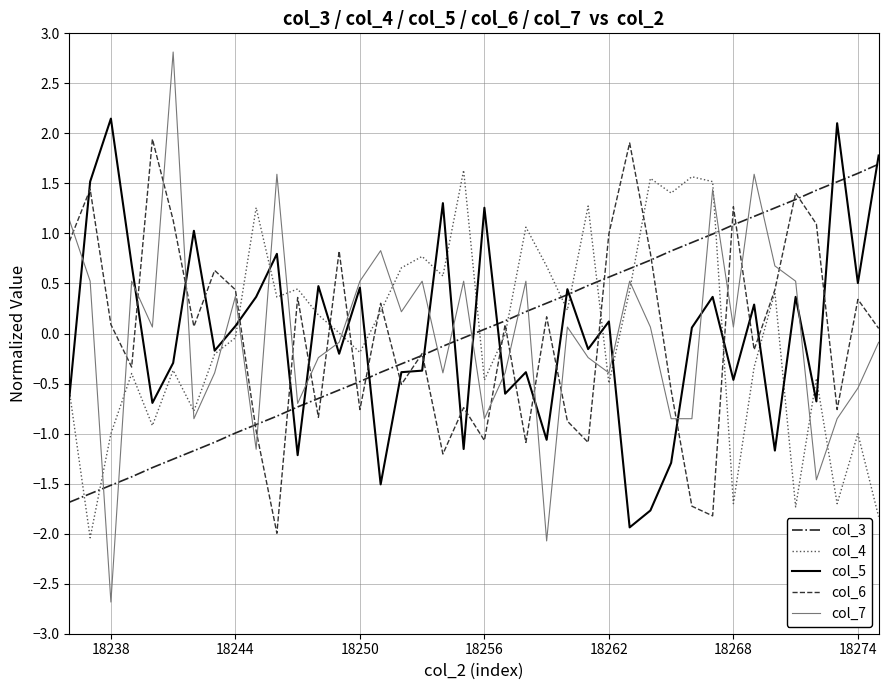

After their last crossing, which series has the higher values: col_5 or col_7?

col_5